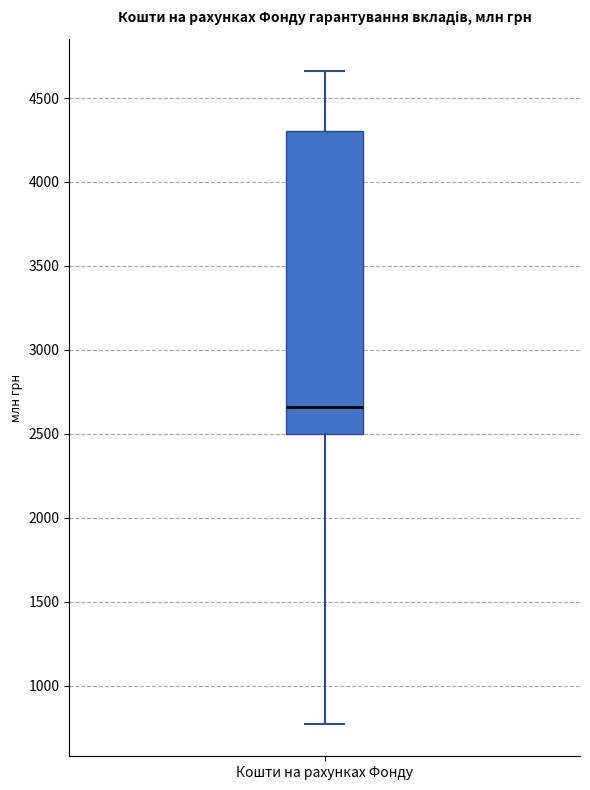

Read this box plot against the y-axis: the position of the median line, the range covered by the box, and the ends of both whiskers. The values are not printed on the chart, so give them approximately, as read against the axis.

median 2650, box 2500 to 4300, whiskers 750 to 4650